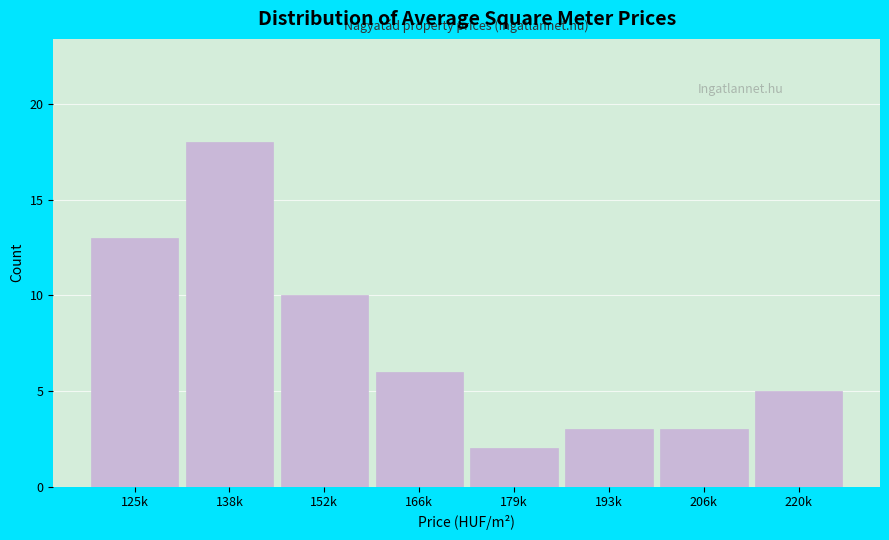

Reading right to left, what are all the values shown in this chart?

220k=5	206k=3	193k=3	179k=2	166k=6	152k=10	138k=18	125k=13